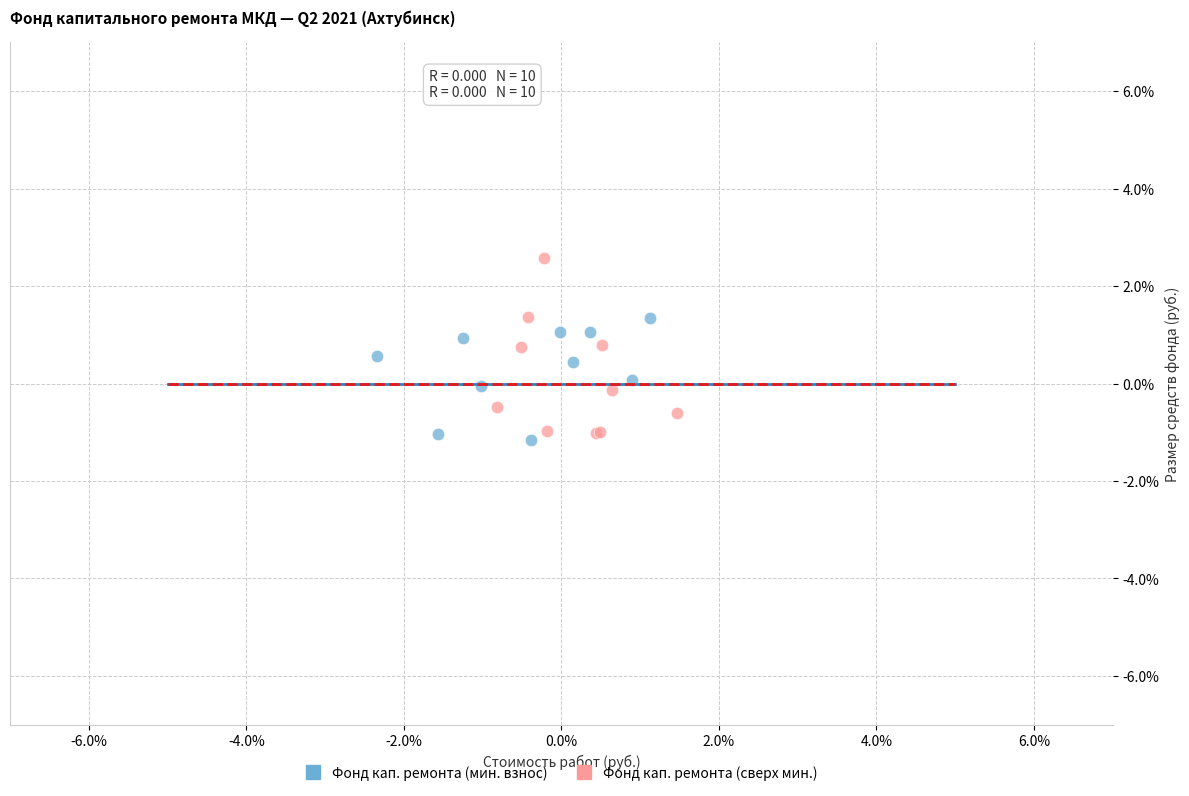

What are all the series names shown in the legend?

Фонд кап. ремонта (мин. взнос), Фонд кап. ремонта (сверх мин.)